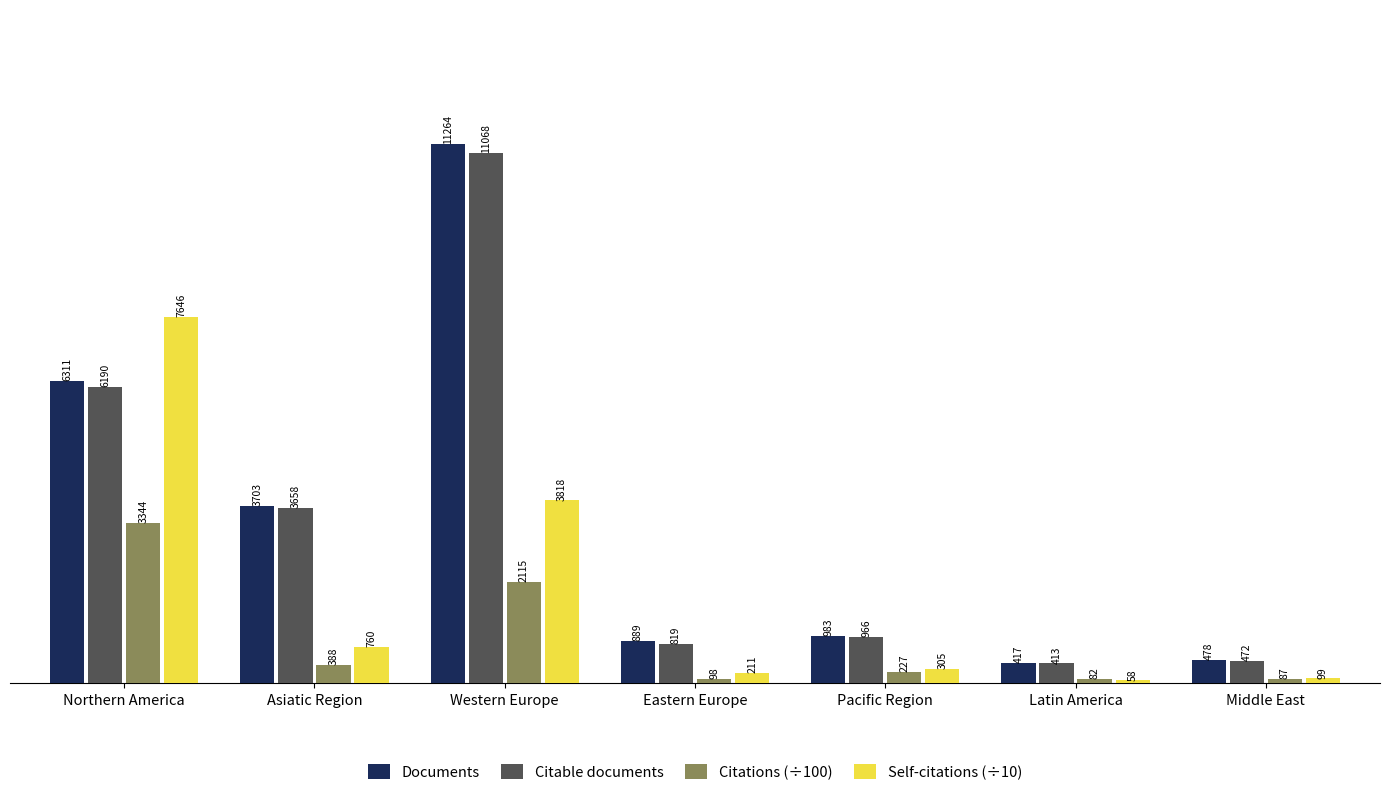

How many data points in Self-citations (÷10) are above 305?

4